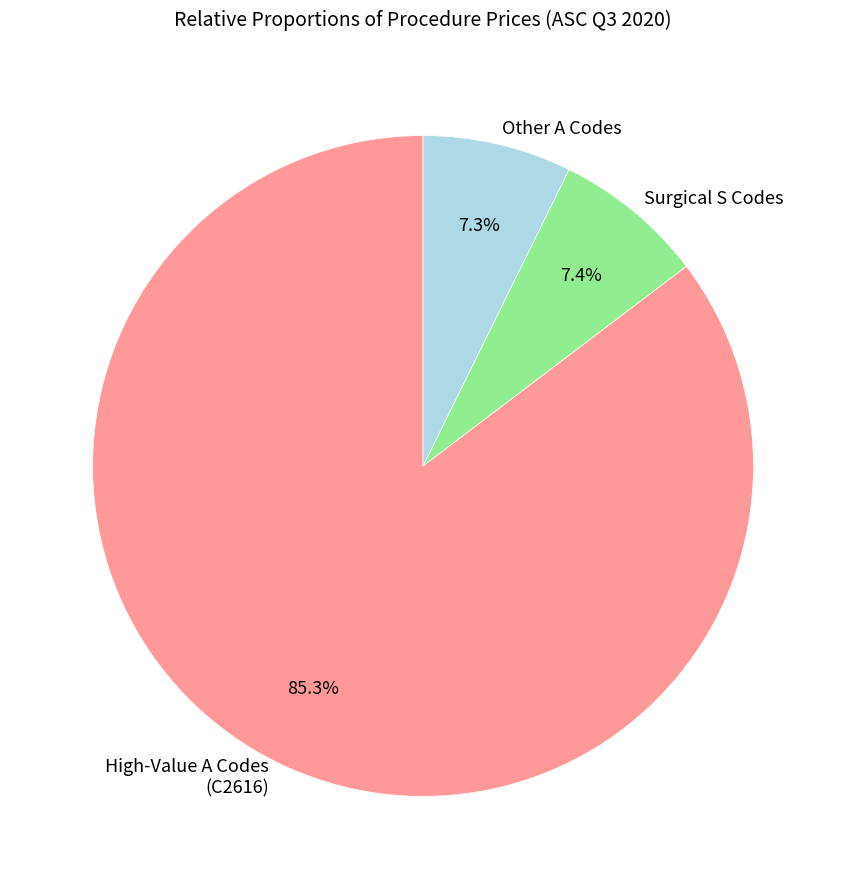

What is the majority slice?

High-Value A Codes (C2616)